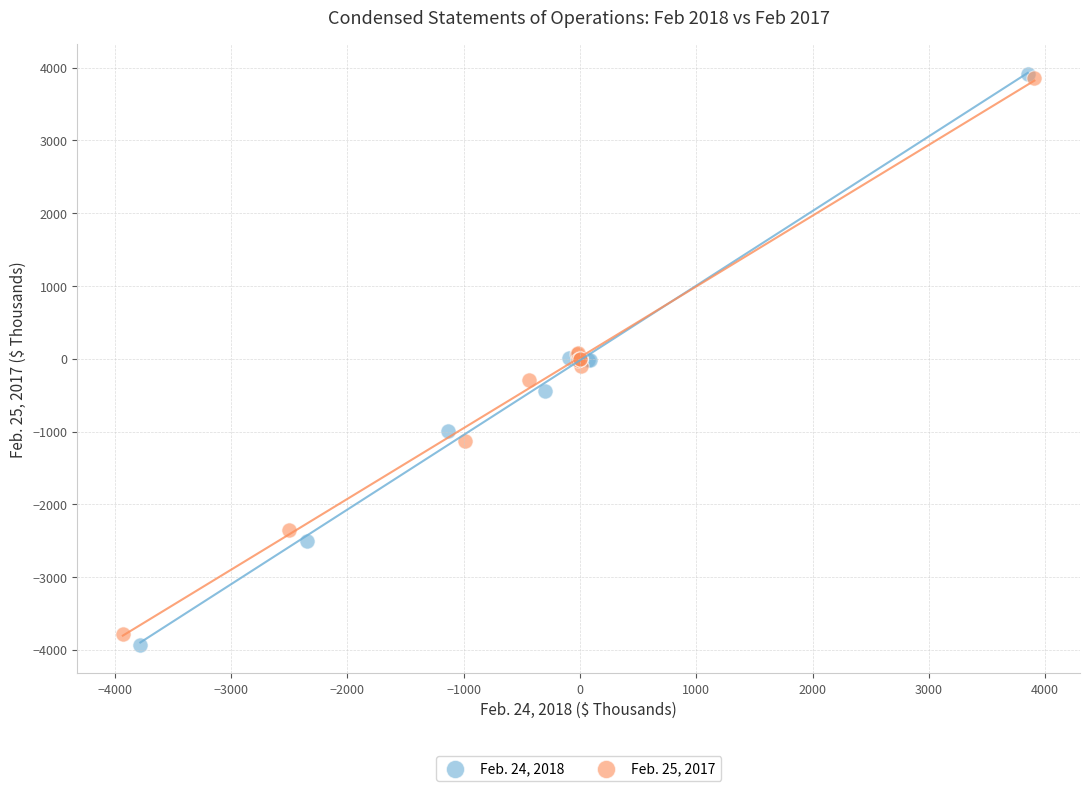

Which series has the widest spread of Y values?

Feb. 24, 2018